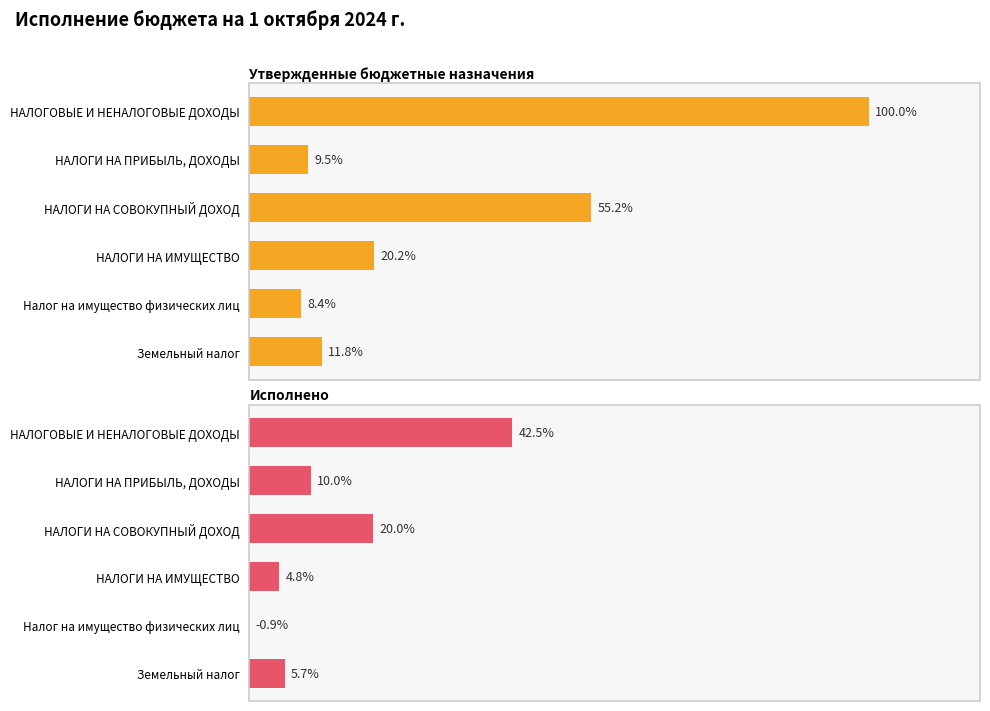

At how many categories does at least one series exceed 6974551?

1